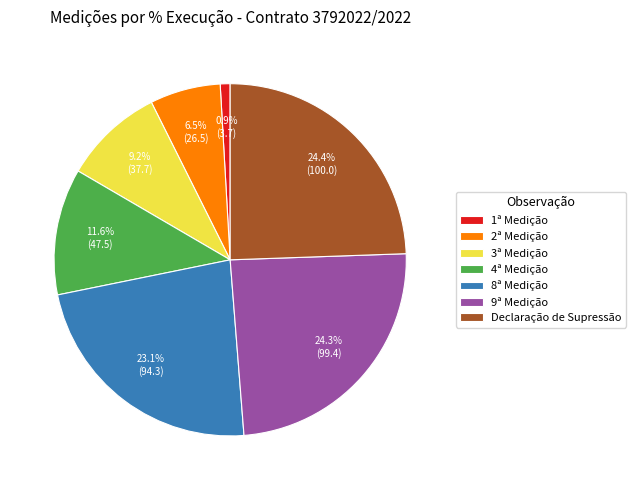

To the nearest percent, what is the difference between the largest and smallest slice percentages?

24%